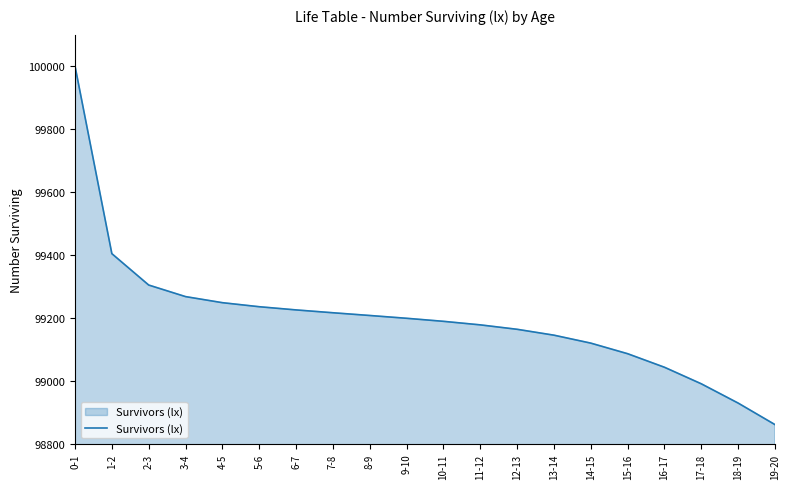

Is it true that the value at 5-6 is 169298.4?

False